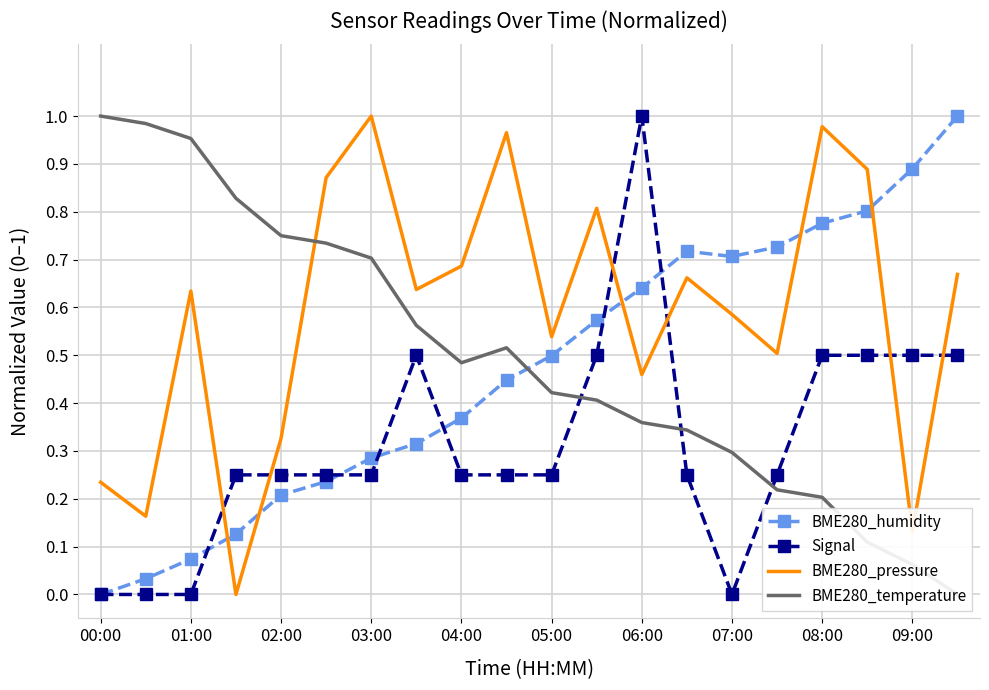

The BME280_humidity series shows 0.9 at 09:00. True or false?

True